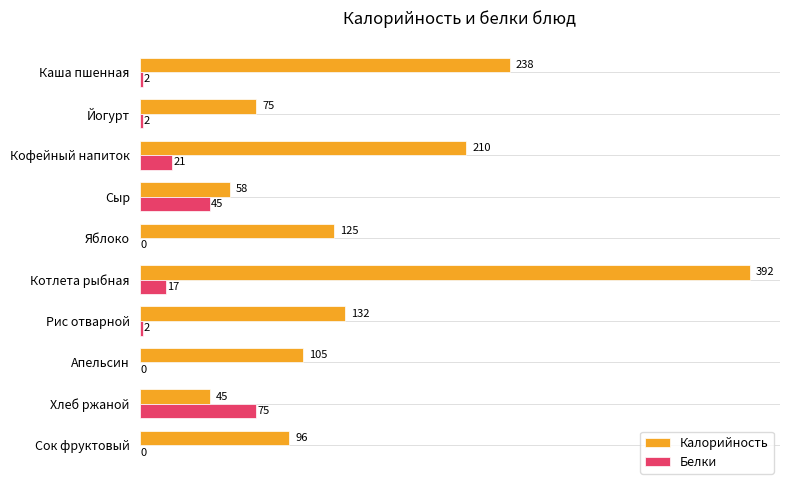

Which series has the largest total across all categories?

Калорийность